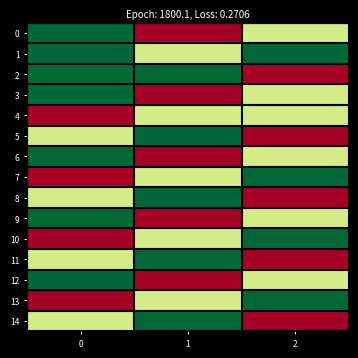

Reading left to right, extract all data points from this chart.

0: 0=46994	1=16187	2=35065
1: 0=46994	1=35065	2=46994
2: 0=46994	1=46994	2=16187
3: 0=46994	1=16187	2=35065
4: 0=16187	1=35065	2=35065
5: 0=35065	1=46994	2=16187
6: 0=46994	1=16187	2=35065
7: 0=16187	1=35065	2=46994
8: 0=35065	1=46994	2=16187
9: 0=46994	1=16187	2=35065
10: 0=16187	1=35065	2=46994
11: 0=35065	1=46994	2=16187
12: 0=46994	1=16187	2=35065
13: 0=16187	1=35065	2=46994
14: 0=35065	1=46994	2=16187